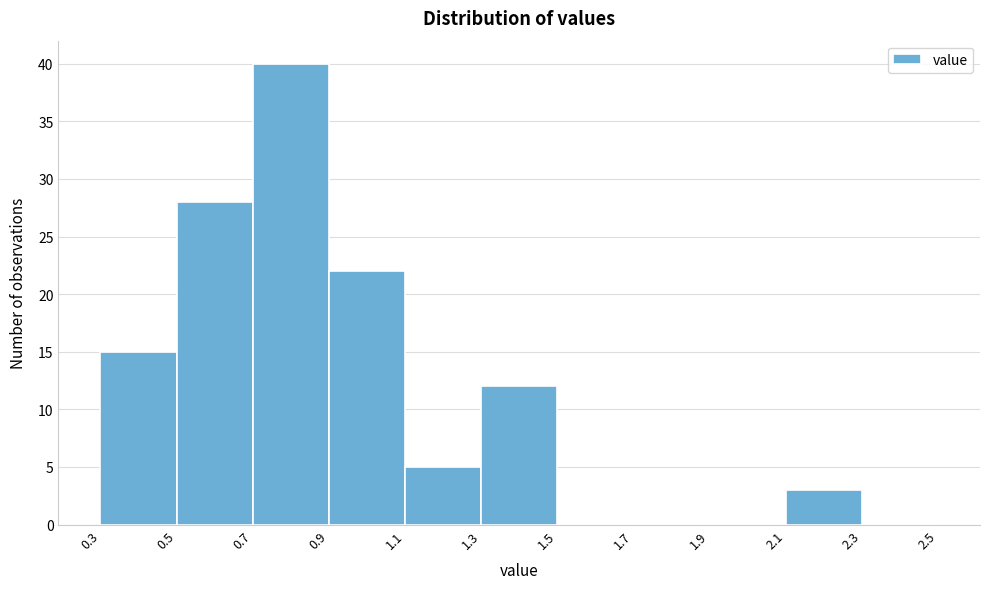

Reading left to right, transcribe this chart: for each bar, give the range it covers on the x-axis and its height. The values are not printed on the chart, so give them approximately, as read against the axis.

0.3 to 0.5: 15
0.5 to 0.7: 28
0.7 to 0.9: 40
0.9 to 1.1: 22
1.1 to 1.3: 5
1.3 to 1.5: 12
1.5 to 1.7: 0
1.7 to 1.9: 0
1.9 to 2.1: 0
2.1 to 2.3: 3
2.3 to 2.5: 0